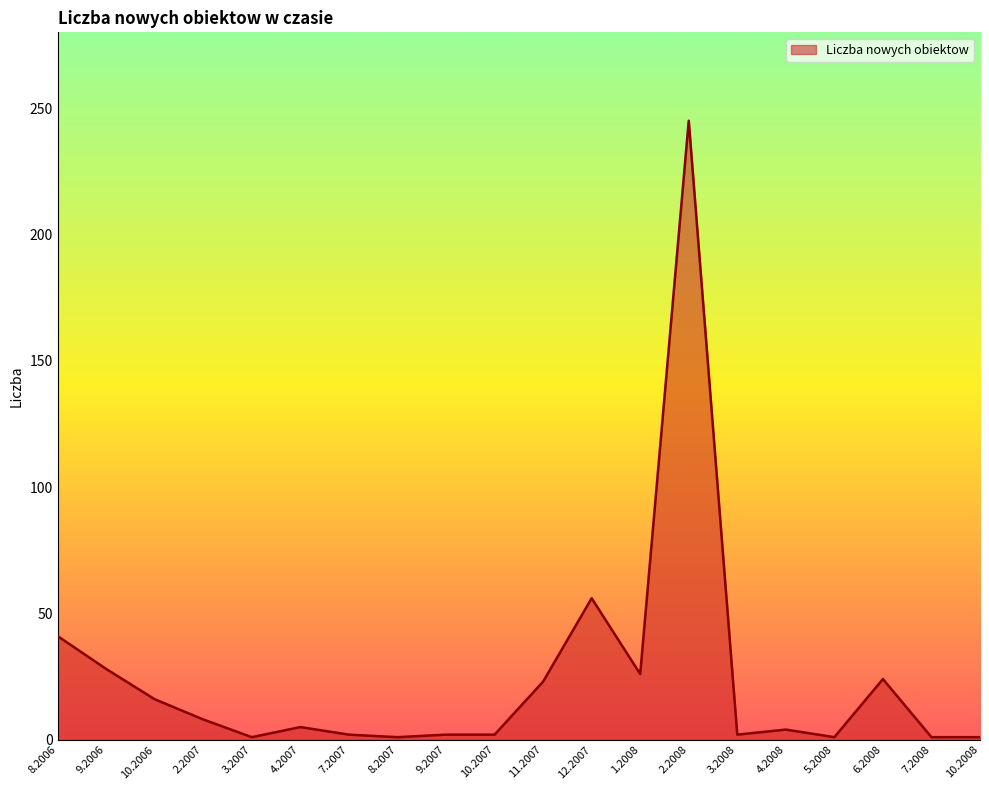

At which label is the value closest to 123?

12.2007